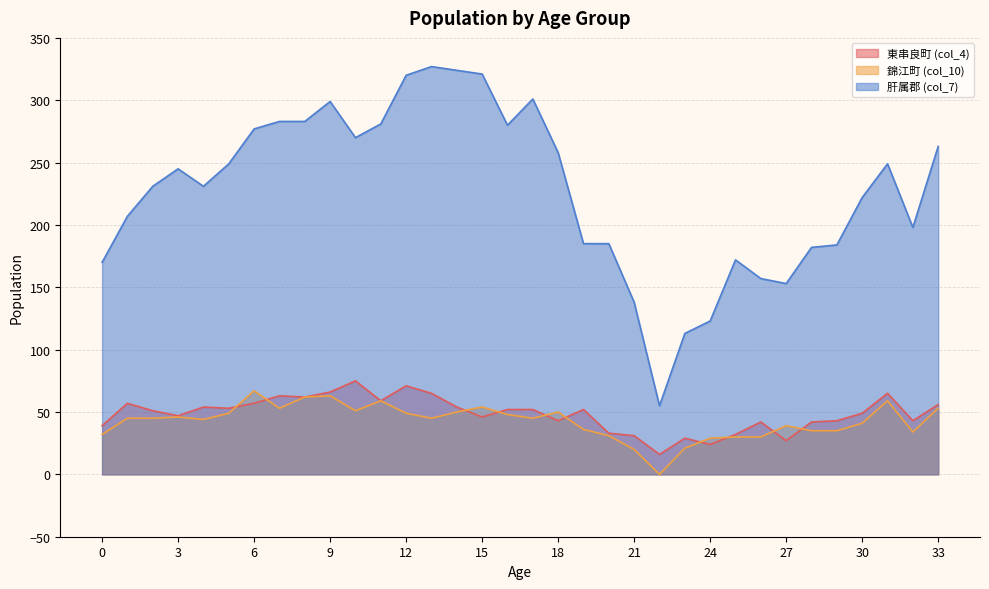

Is it true that 肝属郡 (col_7) equals 151 at 10?

False